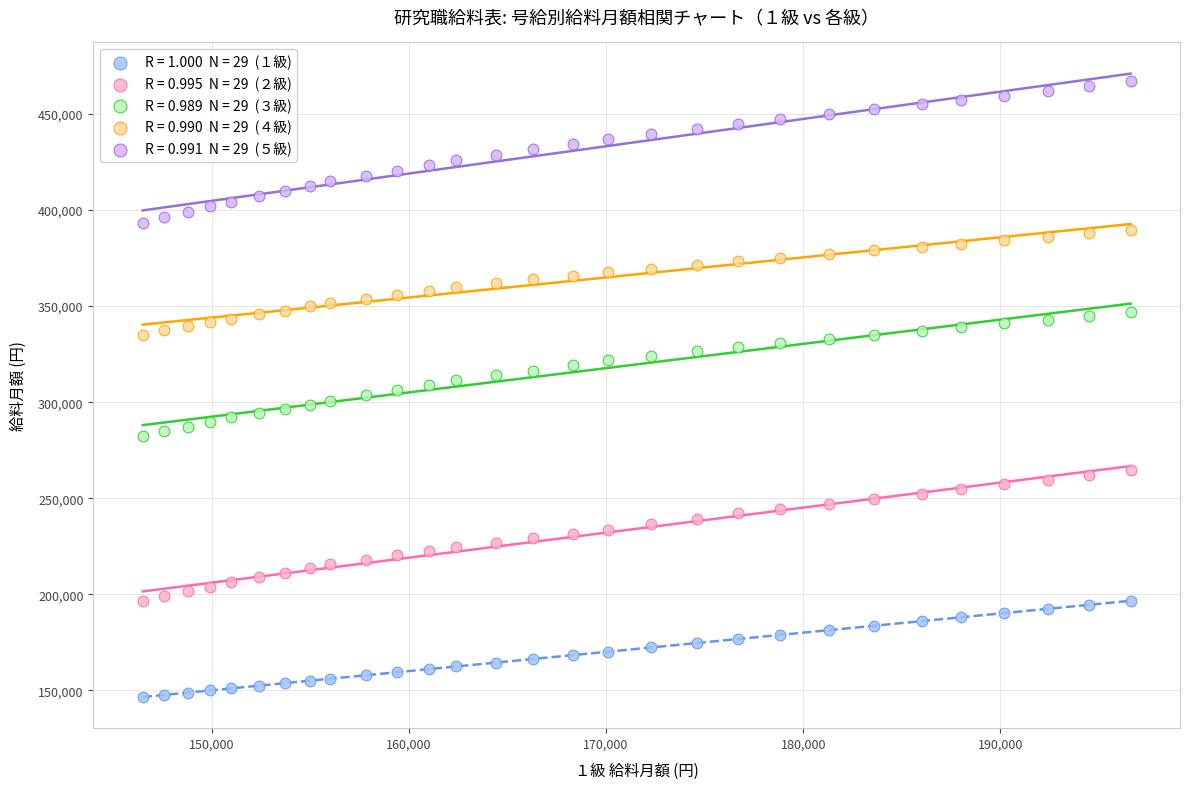

Across all data points, what is the range of X values (max minus min)?

50100